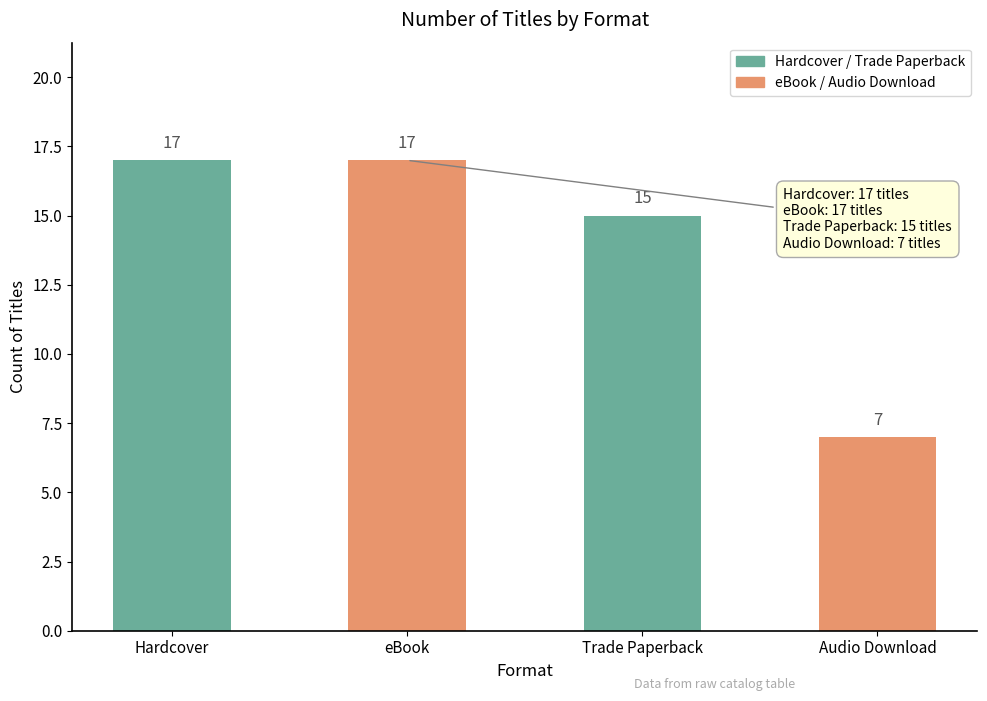

True or false: the data shows 15 at Trade Paperback.

True